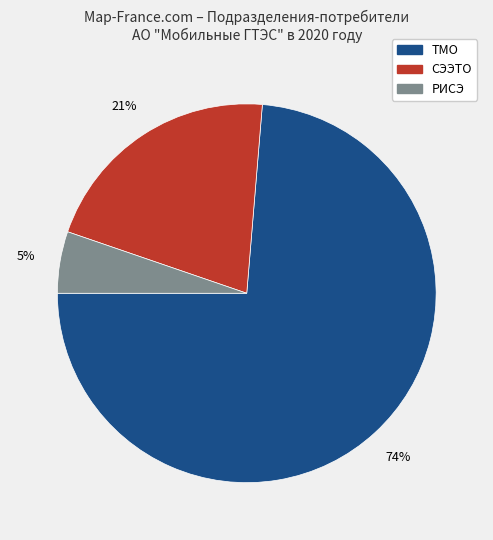

Combined, do СЭЭТО and РИСЭ account for over 50%?

No